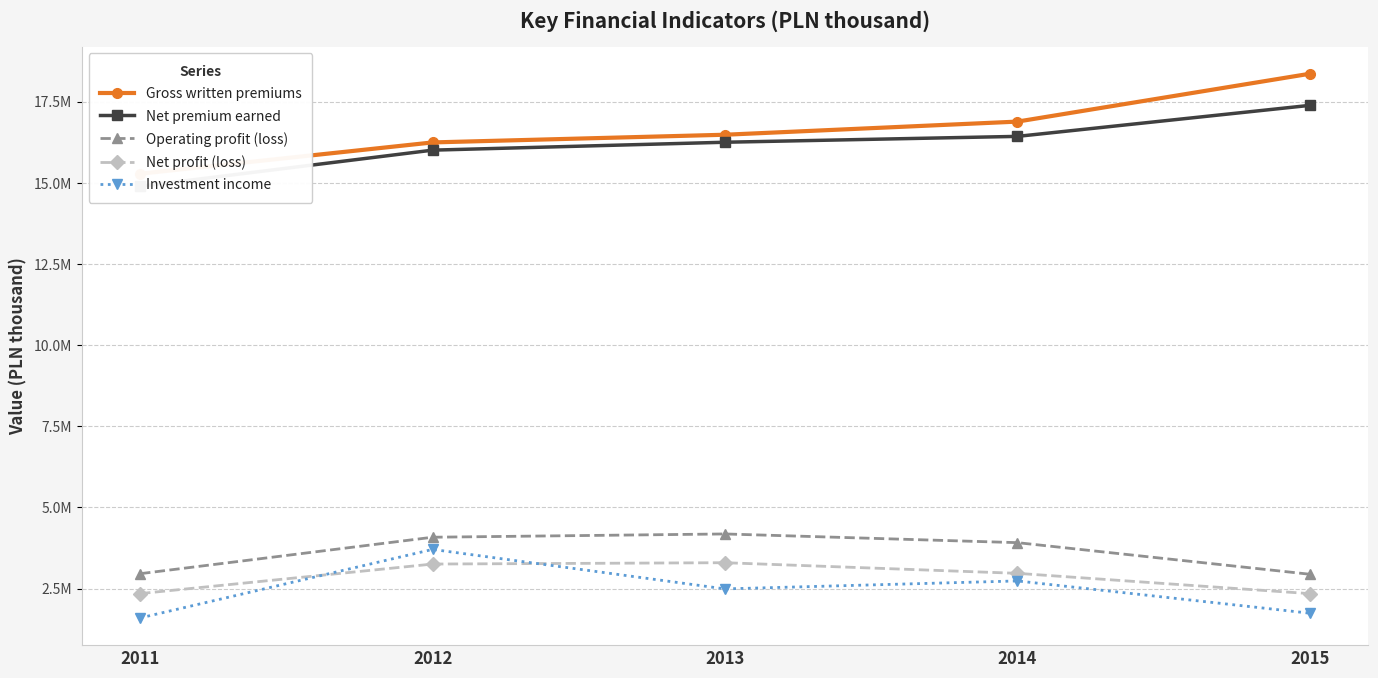

How many lines are shown in the chart?

5